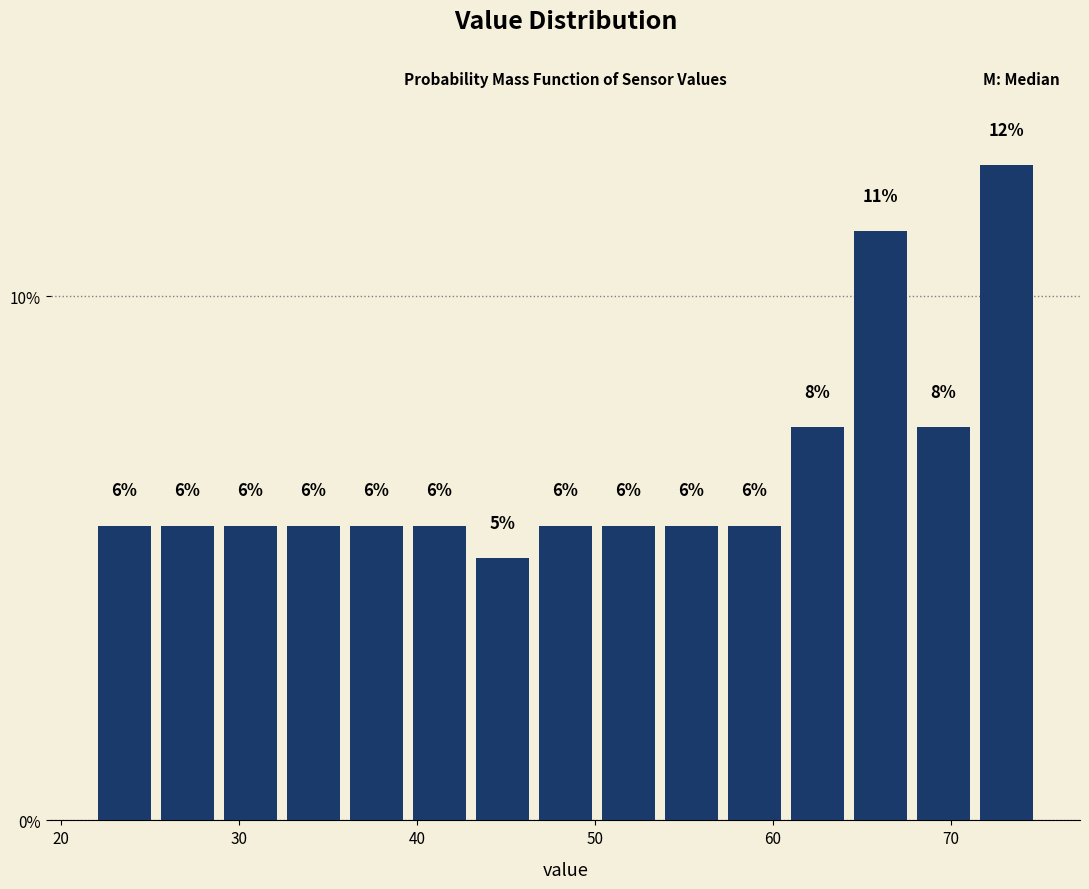

Read against the x-axis, roughly where is the centre of the tallest bar?

73